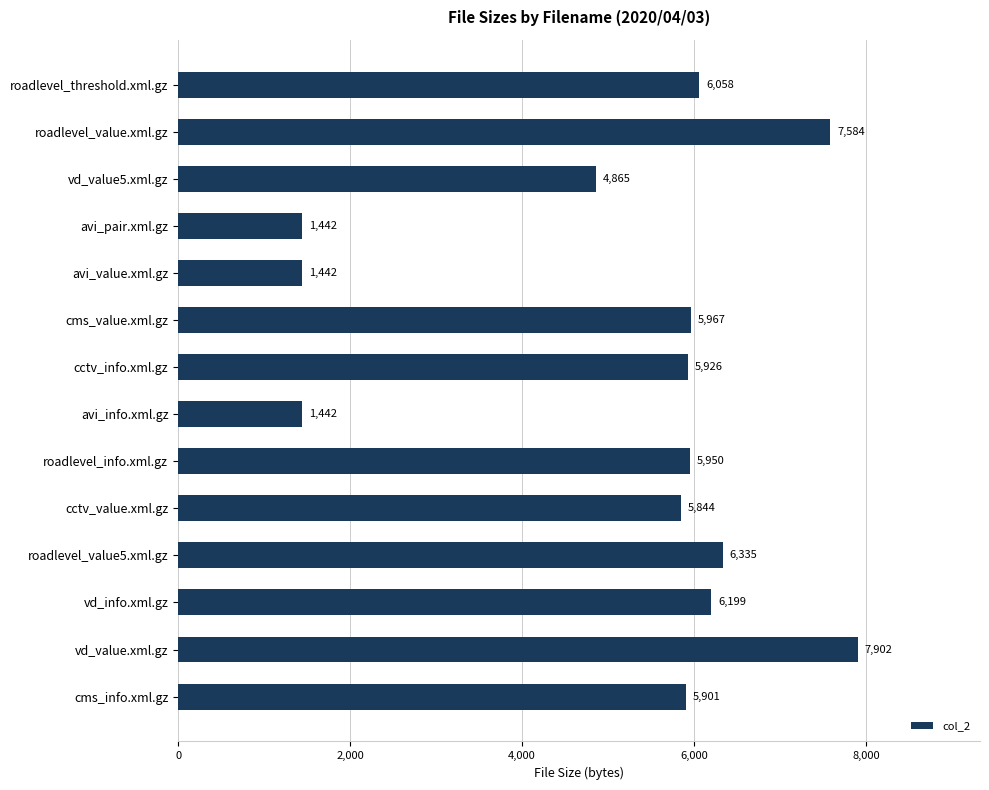

At which label is the value closest to 4672?

vd_value5.xml.gz